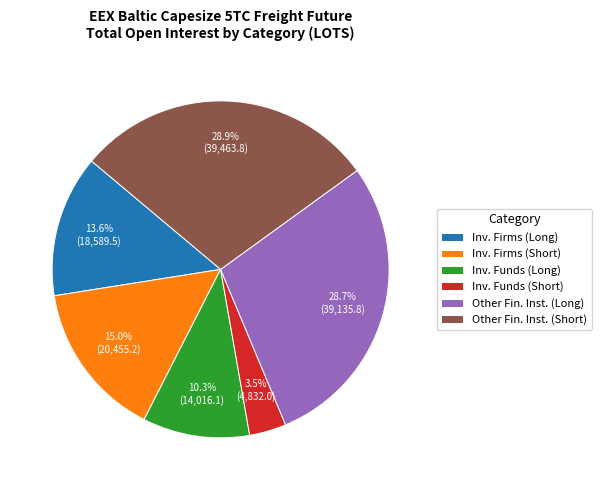

Which has a higher value, Inv. Firms (Long) or Other Fin. Inst. (Long)?

Other Fin. Inst. (Long)